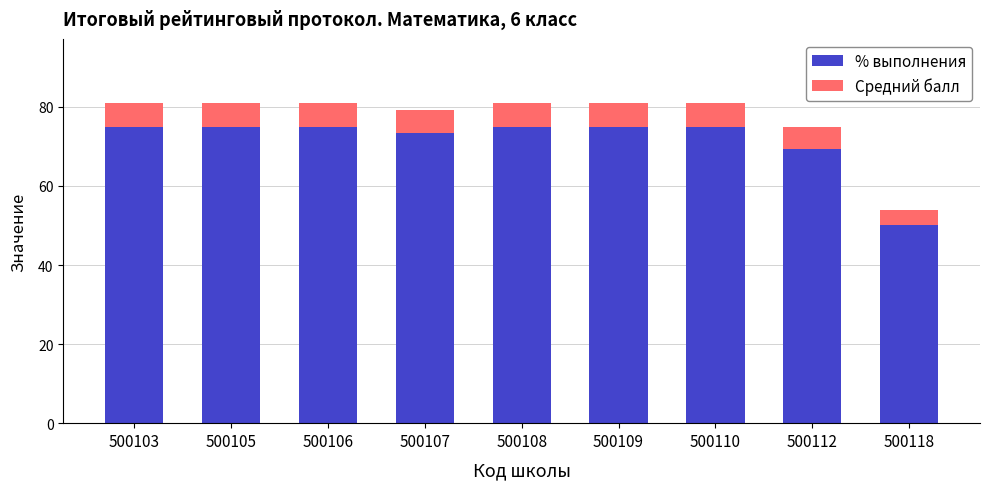

At which label is % выполнения closest to 62?

500112